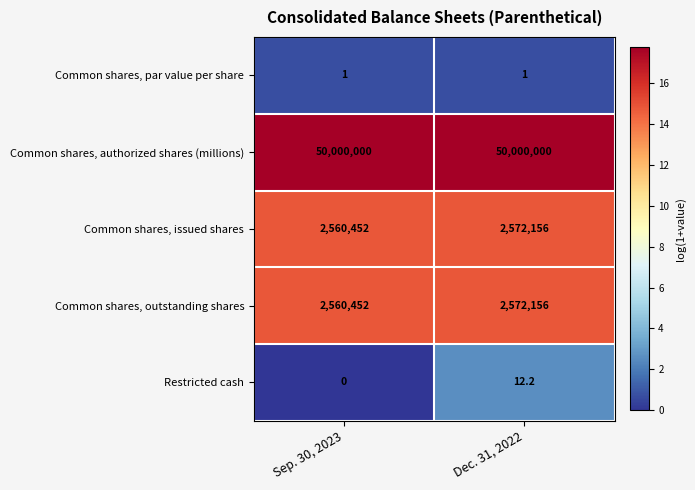

What is the average value of the Restricted cash series?

6.1